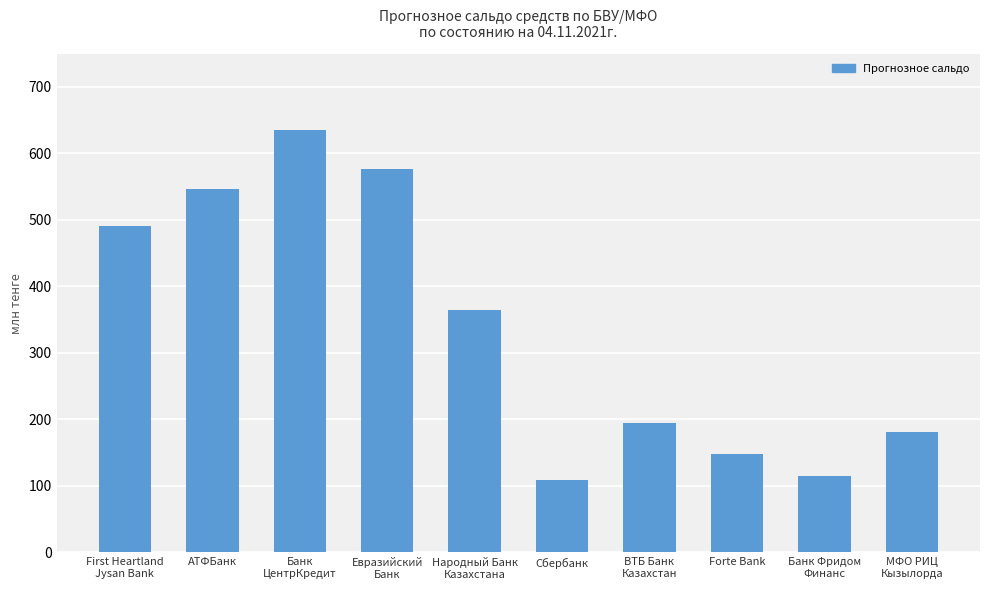

What is the label of the 10th bar from the left?

МФО РИЦ
Кызылорда